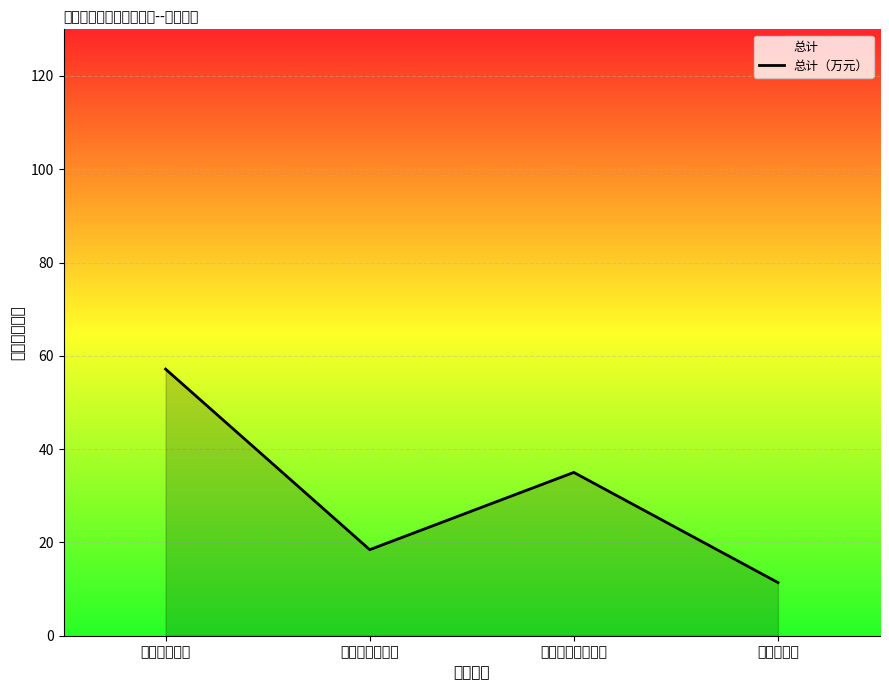

True or false: there are more than 0 points higher than both neighbors.

True